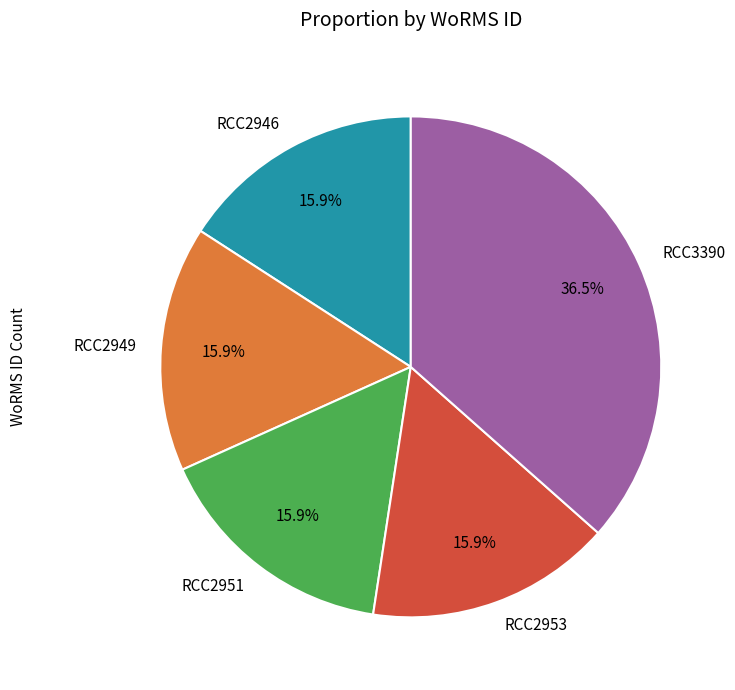

How many slices are in this pie chart?

5